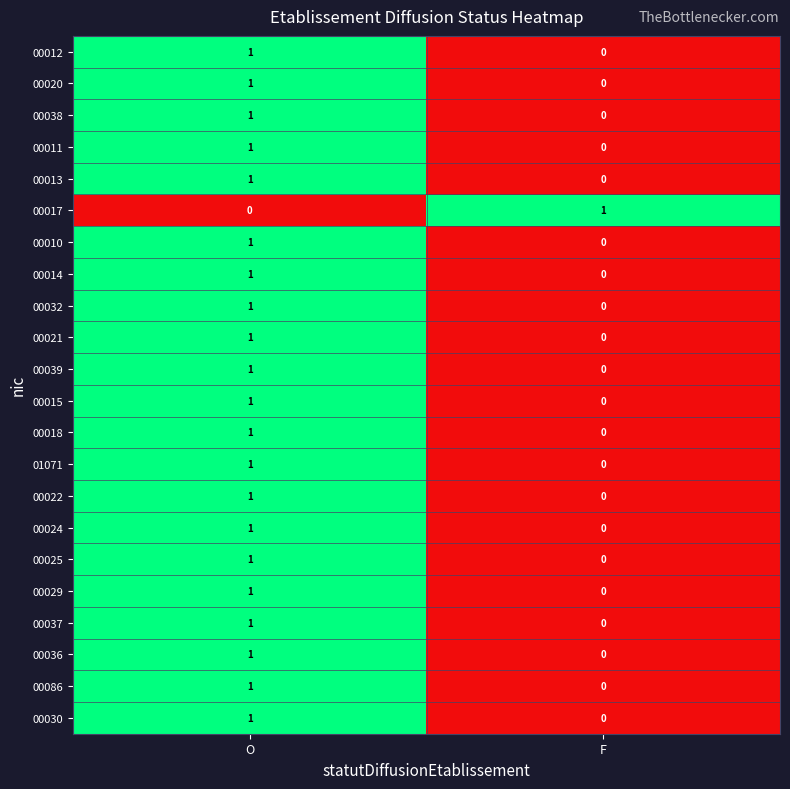

The value of 00037 at F is 1. True or false?

False